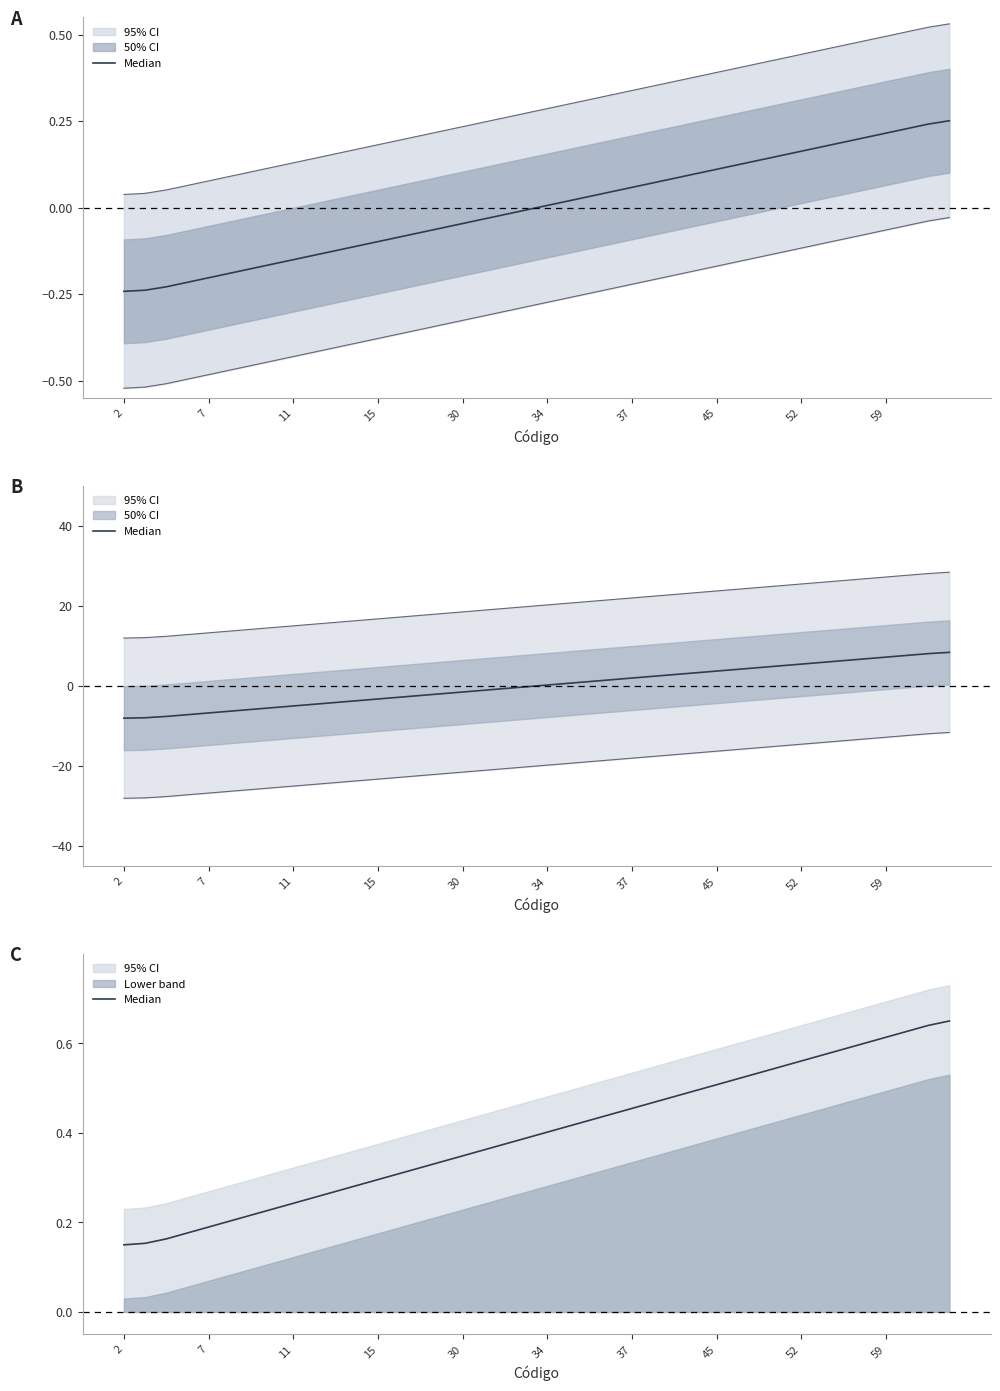

What is the change in value from 13 to 33?

+0.3